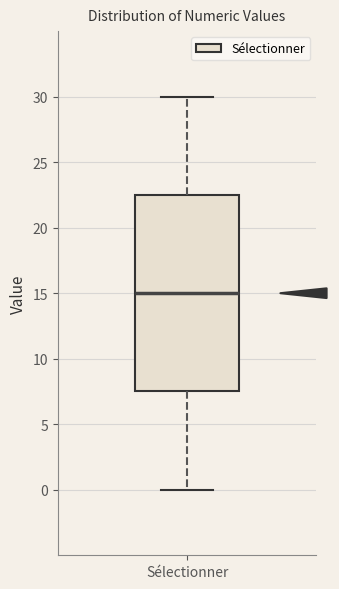

Read this box plot against the y-axis: the position of the median line, the range covered by the box, and the ends of both whiskers. The values are not printed on the chart, so give them approximately, as read against the axis.

median 15.0, box 7.5 to 22.5, whiskers 0.0 to 30.0